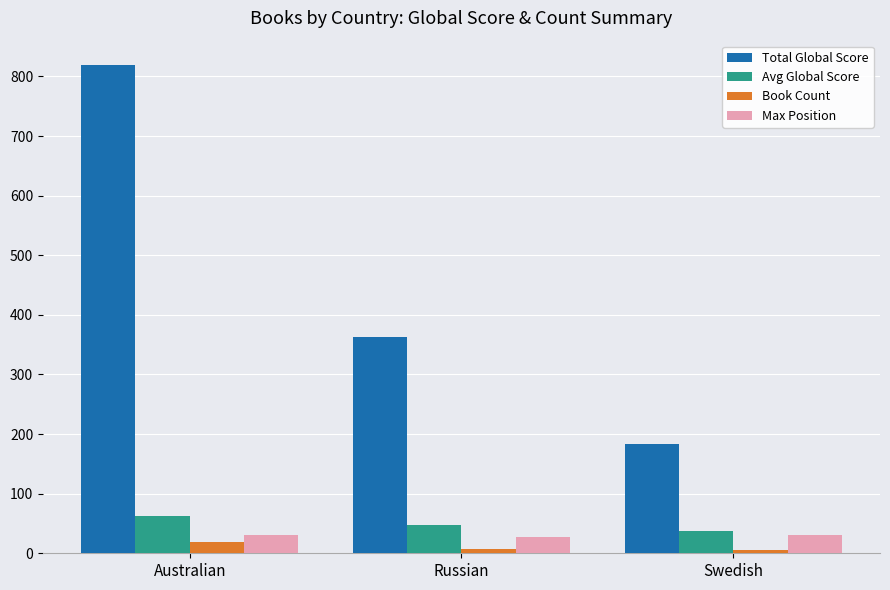

What is the spread (max minus min) of values at Russian?

356